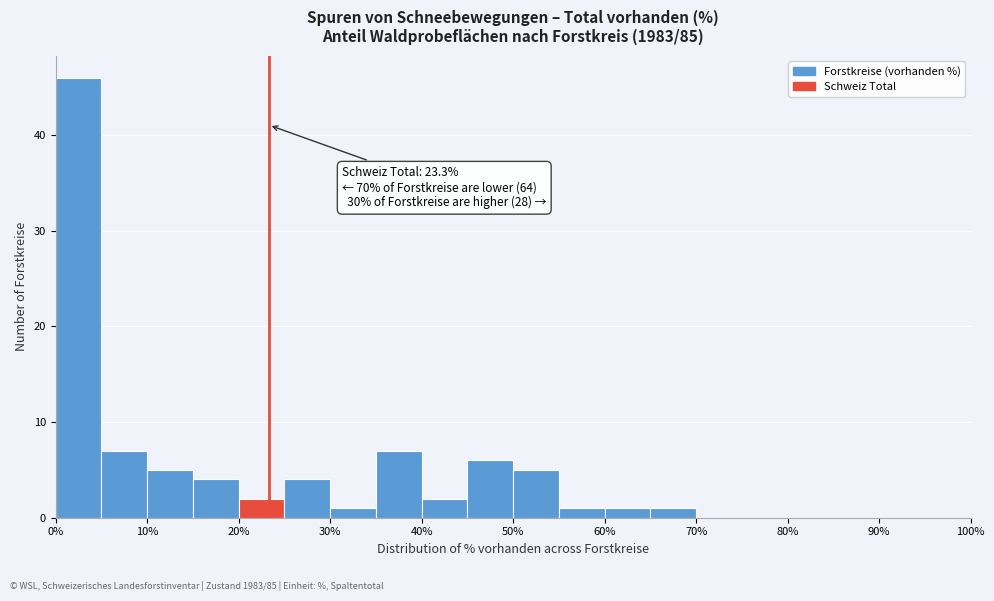

Over which range of the x-axis is the bar tallest?

0 to 5